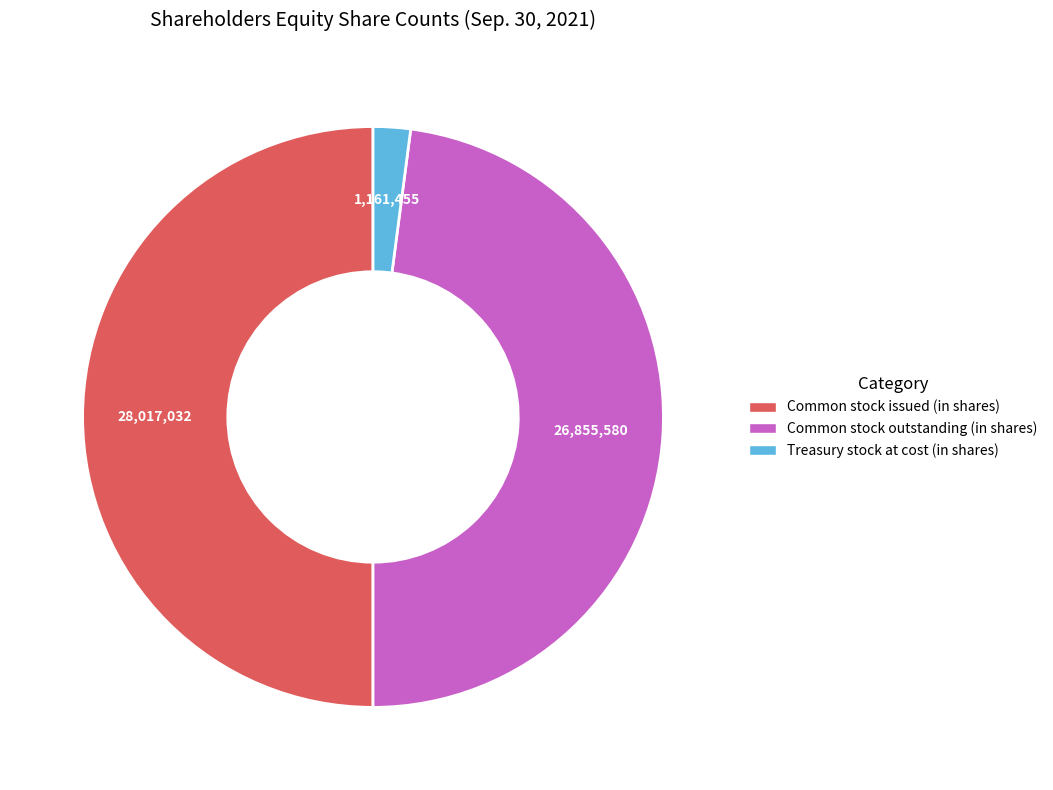

Is the sum of Common stock outstanding (in shares) and Common stock issued (in shares) greater than half?

Yes